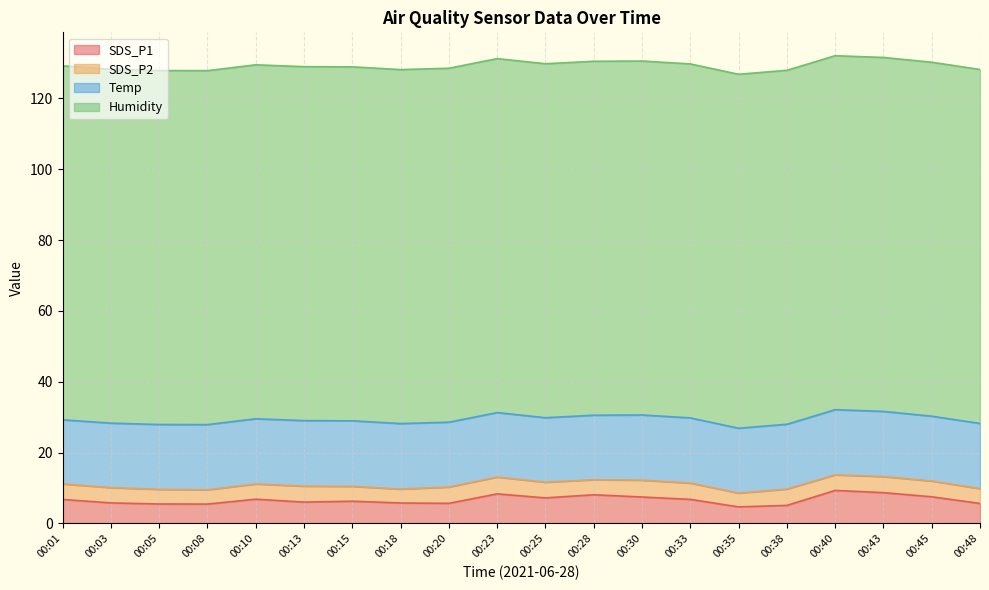

Reading left to right, extract all data points from this chart.

SDS_P1: 00:01=6.8	00:03=5.8	00:05=5.5	00:08=5.5	00:10=6.8	00:13=6.0	00:15=6.3	00:18=5.8	00:20=5.7	00:23=8.3	00:25=7.2	00:28=8.1	00:30=7.5	00:33=6.8	00:35=4.7	00:38=5.1	00:40=9.3	00:43=8.7	00:45=7.5	00:48=5.7
SDS_P2: 00:01=4.4	00:03=4.3	00:05=4.1	00:08=4.0	00:10=4.3	00:13=4.5	00:15=4.2	00:18=3.9	00:20=4.6	00:23=4.8	00:25=4.4	00:28=4.2	00:30=4.8	00:33=4.6	00:35=3.9	00:38=4.6	00:40=4.4	00:43=4.5	00:45=4.5	00:48=4.2
Temp: 00:01=18.1	00:03=18.2	00:05=18.3	00:08=18.4	00:10=18.4	00:13=18.5	00:15=18.5	00:18=18.5	00:20=18.3	00:23=18.2	00:25=18.2	00:28=18.2	00:30=18.4	00:33=18.4	00:35=18.3	00:38=18.3	00:40=18.4	00:43=18.4	00:45=18.3	00:48=18.4
Humidity: 00:01=99.9	00:03=99.9	00:05=99.9	00:08=99.9	00:10=99.9	00:13=99.9	00:15=99.9	00:18=99.9	00:20=99.9	00:23=99.9	00:25=99.9	00:28=99.9	00:30=99.9	00:33=99.9	00:35=99.9	00:38=99.9	00:40=99.9	00:43=99.9	00:45=99.9	00:48=99.9